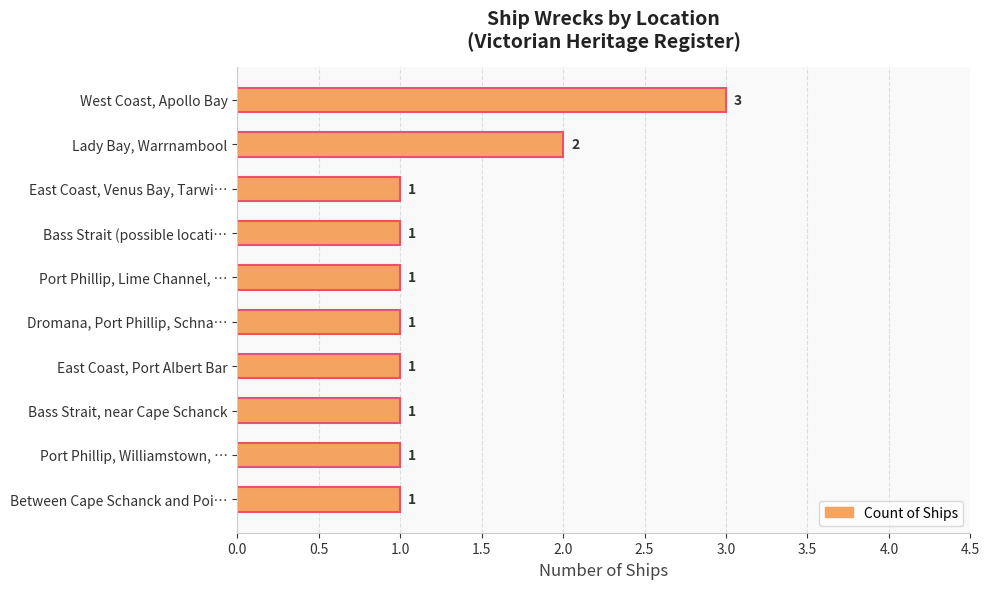

Which label corresponds to the largest value in the chart?

West Coast, Apollo Bay